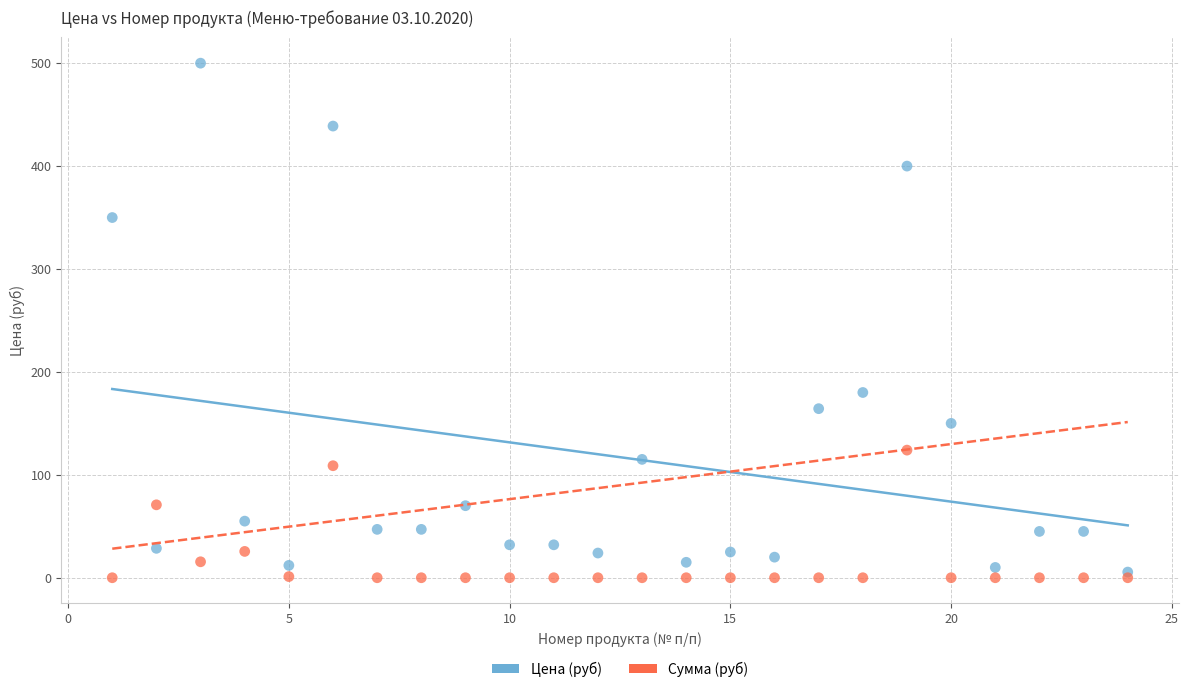

Which series reaches the minimum Y coordinate?

Сумма (руб)